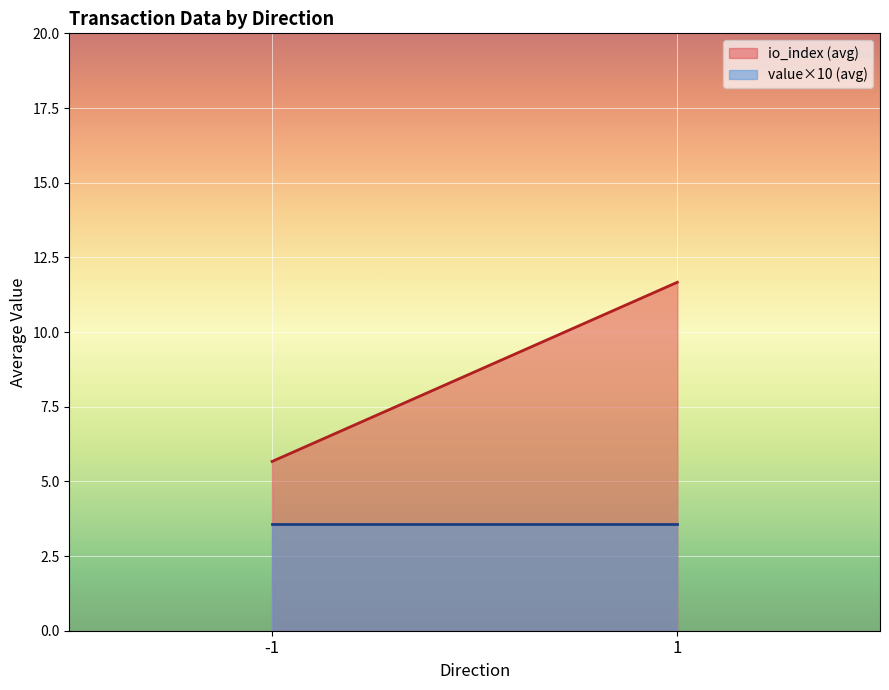

What is the average value of the io_index (avg) series?

8.7